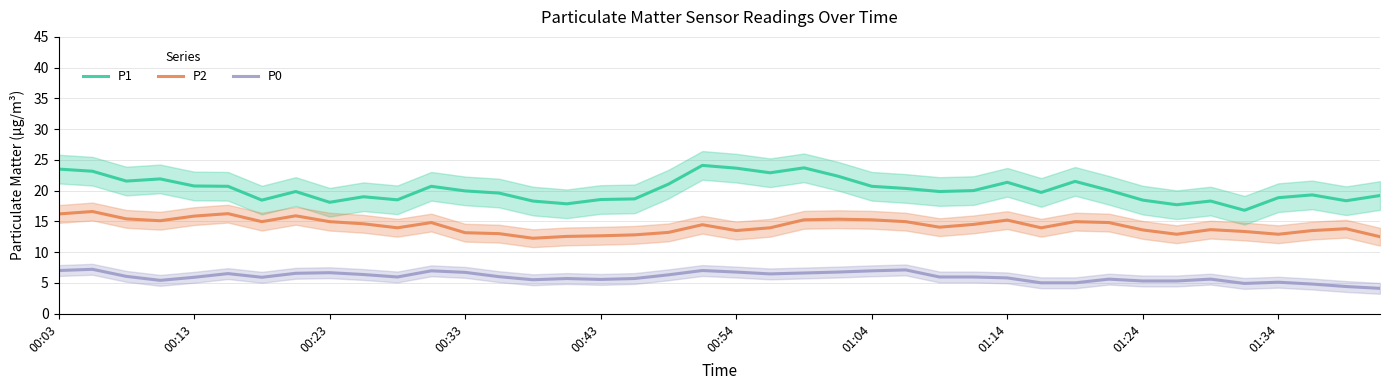

Where does the P1 series first go above 19?

00:03